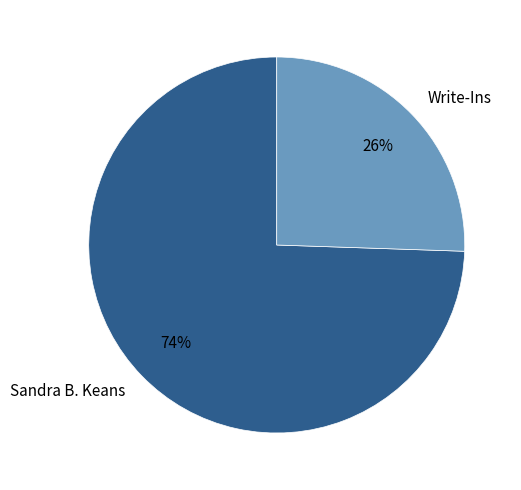

Which slice represents more than half of the pie?

Sandra B. Keans